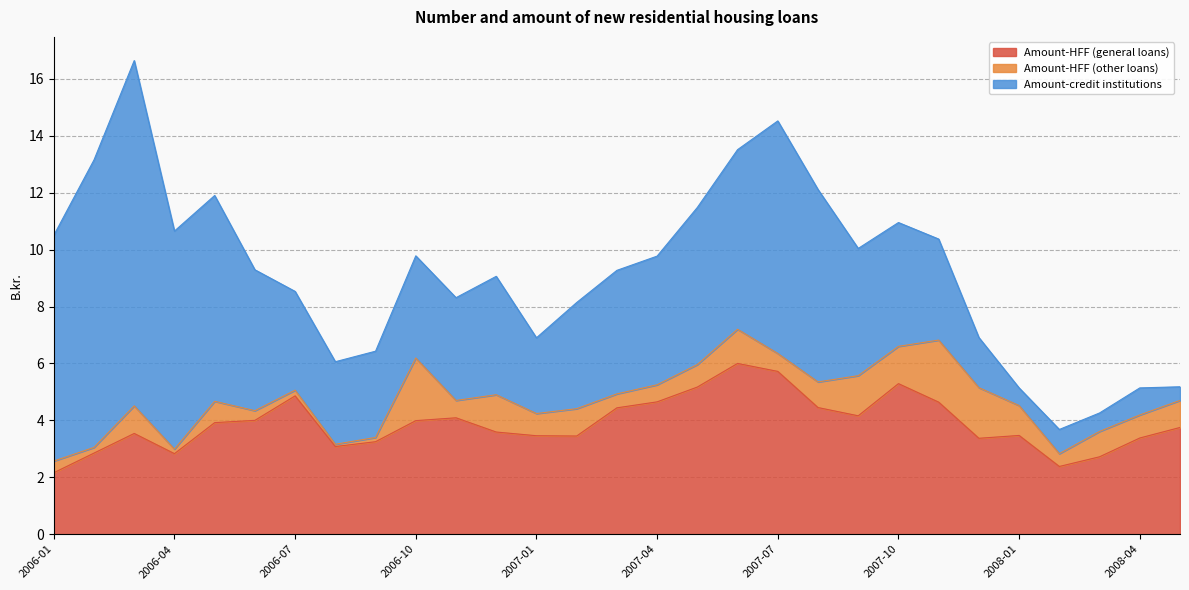

At which category does the chart reach its peak across all series?

2006-03